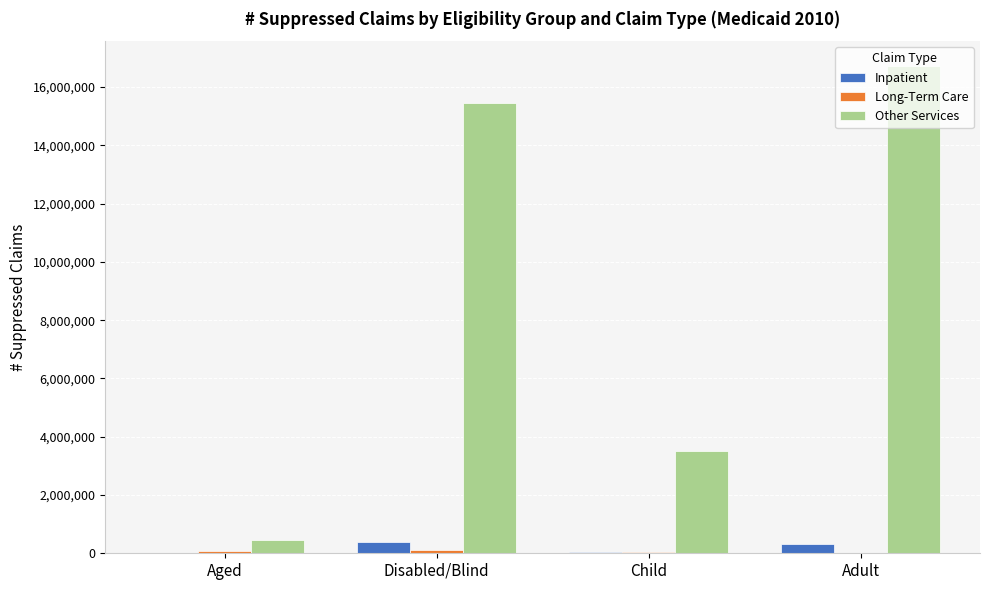

Is the value of Other Services at Aged greater than the value of Inpatient at Child?

Yes